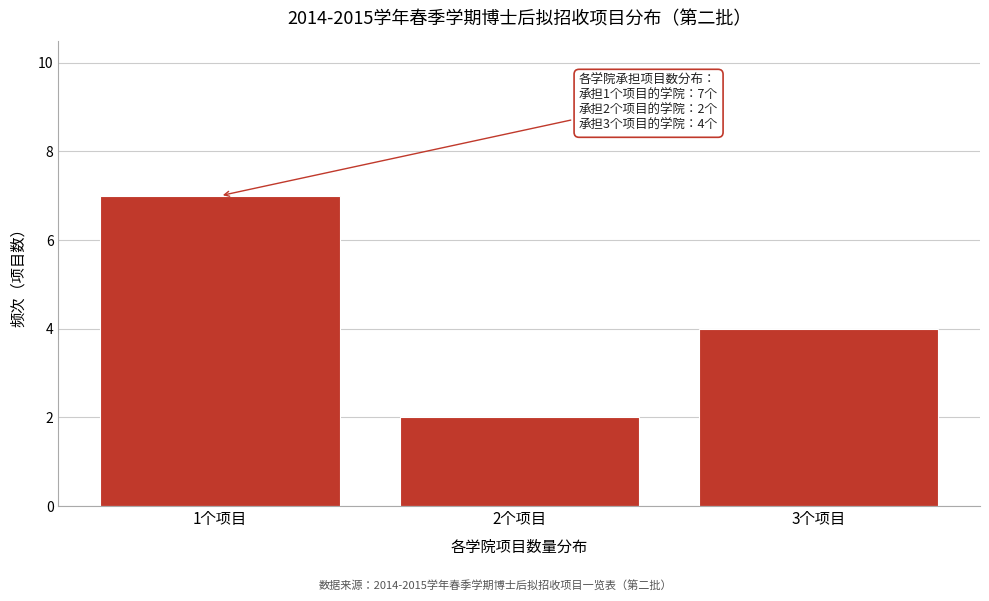

Reading right to left, extract all data points from this chart.

4	2	7